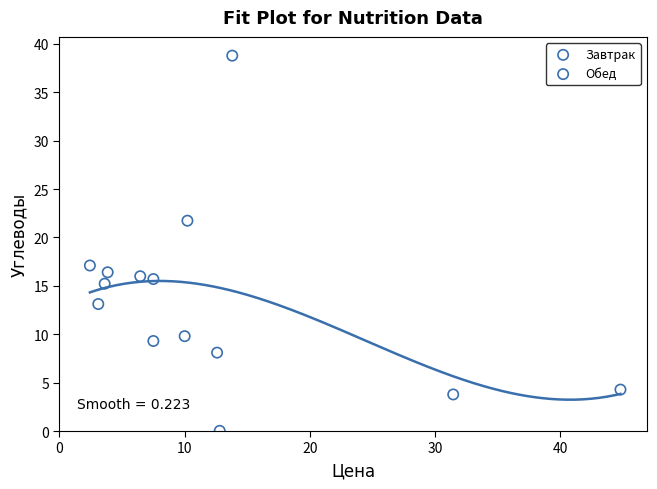

Which series contains the lowest Y value?

Завтрак